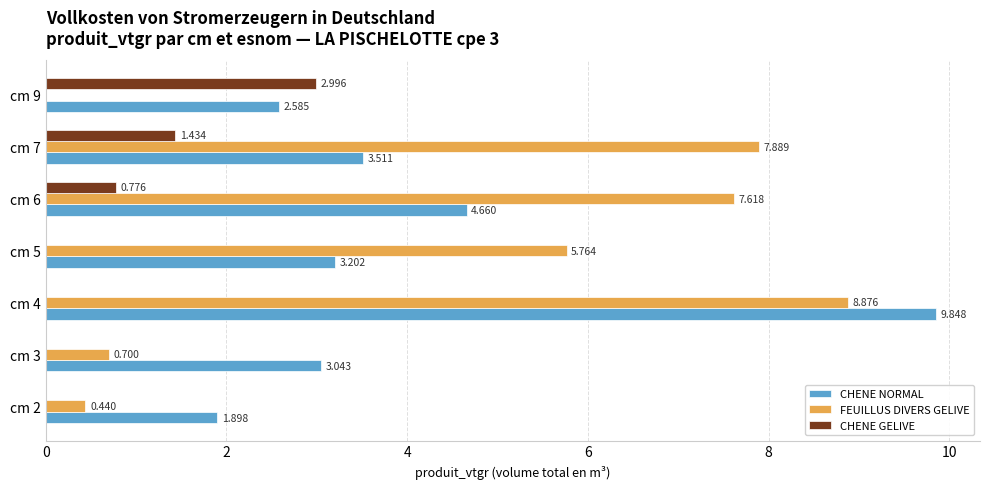

Between cm 2 and cm 4, which series saw the biggest shift?

FEUILLUS DIVERS GELIVE